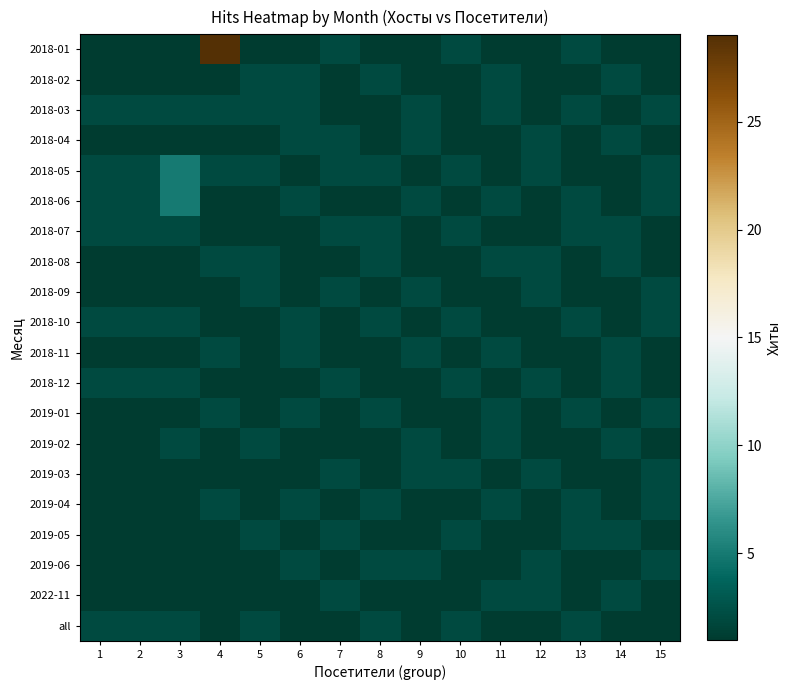

Which label corresponds to the smallest value in the chart?

1